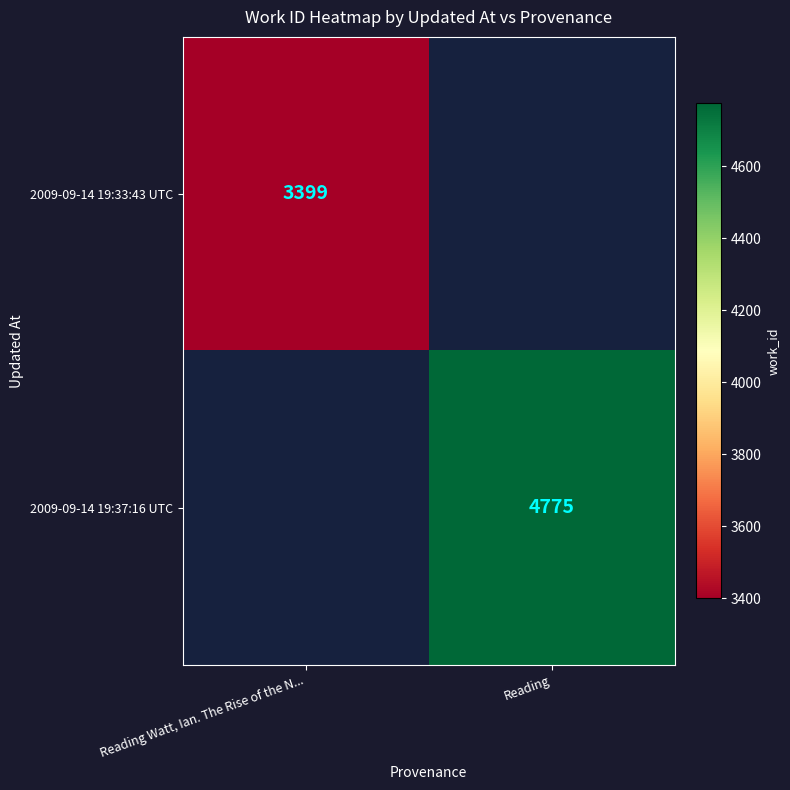

The value of 2009-09-14 19:37:16 UTC at Reading is 4775. True or false?

True